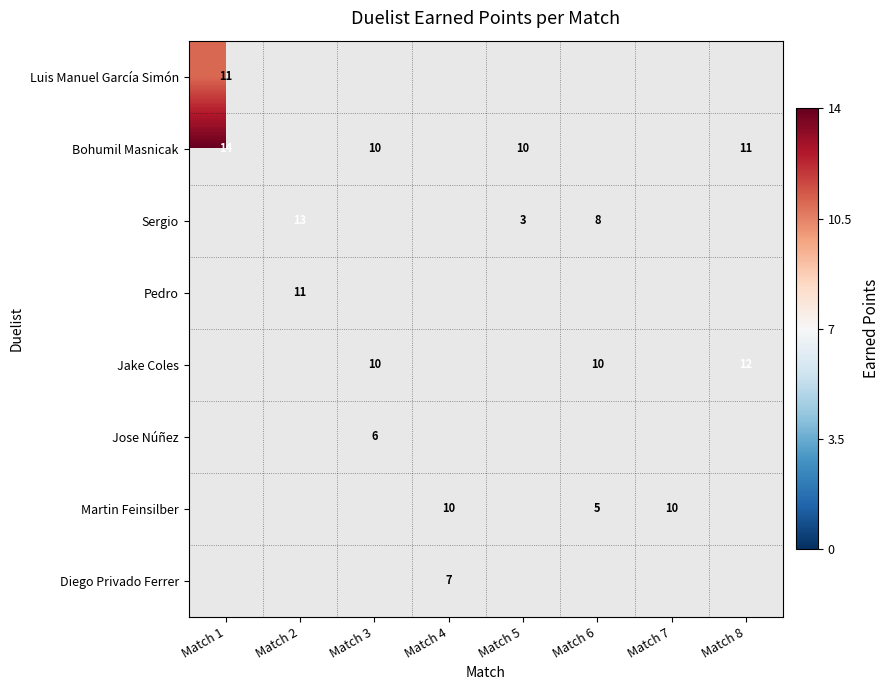

True or false: Jake Coles has a value of 12 at Match 8.

True